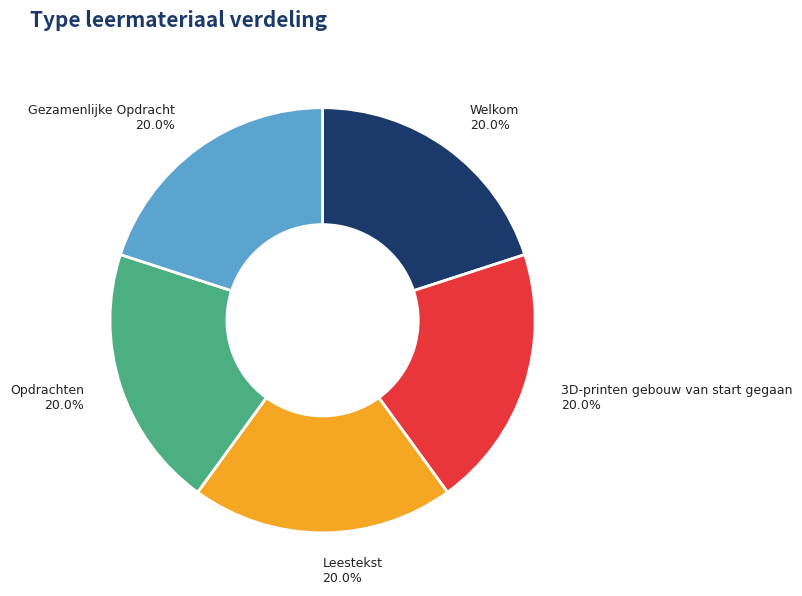

How many segments does this pie chart have?

5